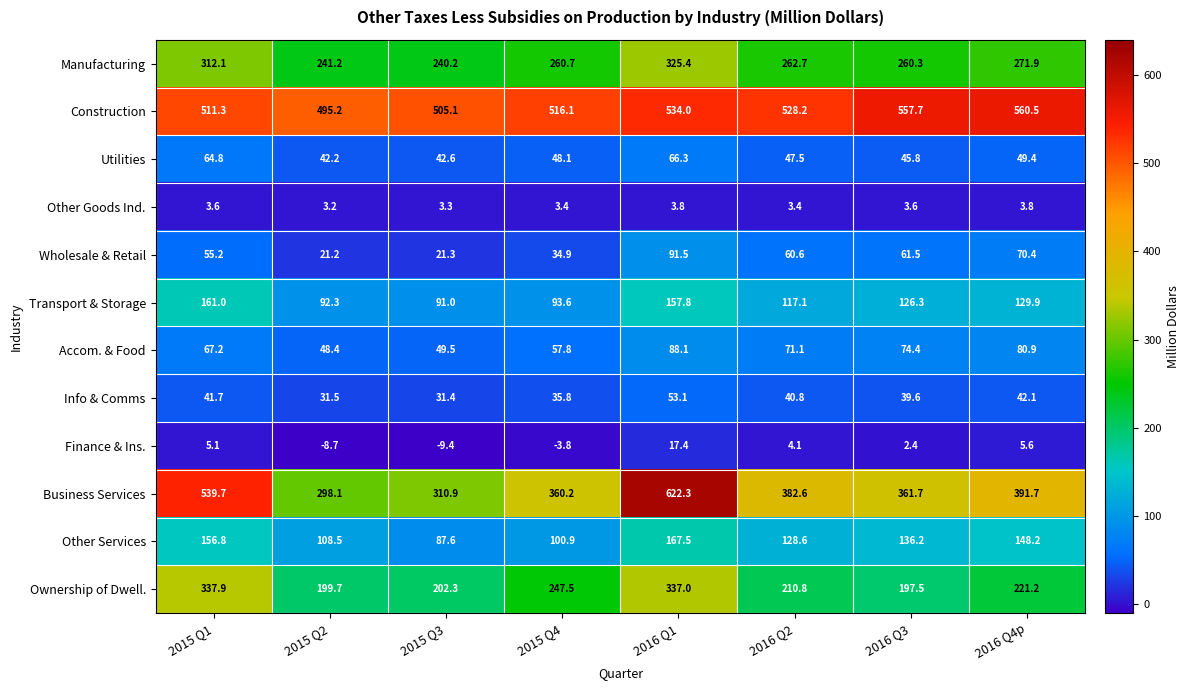

What is the spread (max minus min) of values at 2016 Q1?

618.5